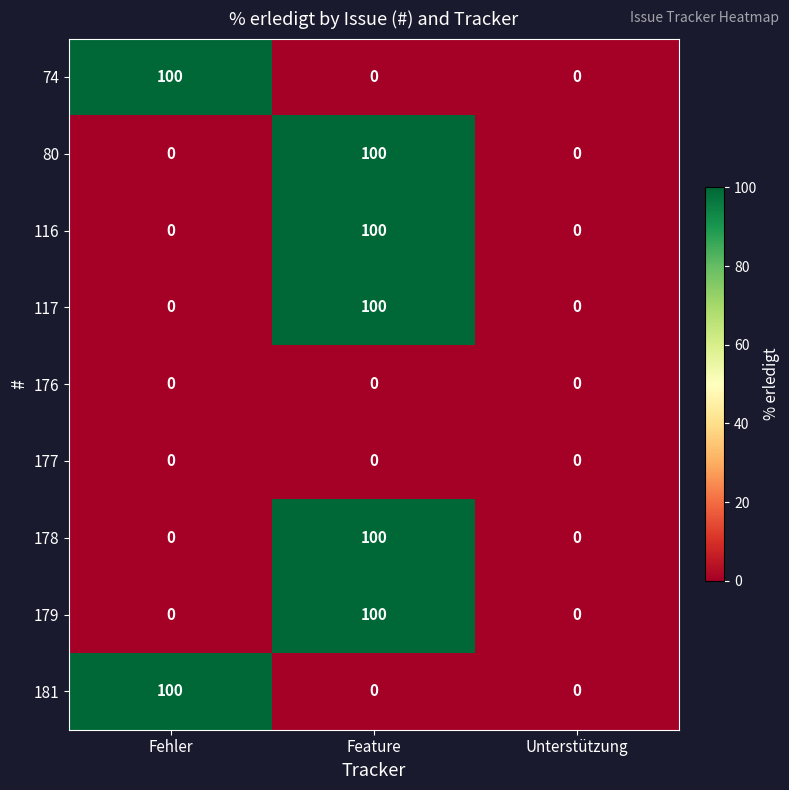

What is the difference between the maximum and second lowest values in the 116 series?

100